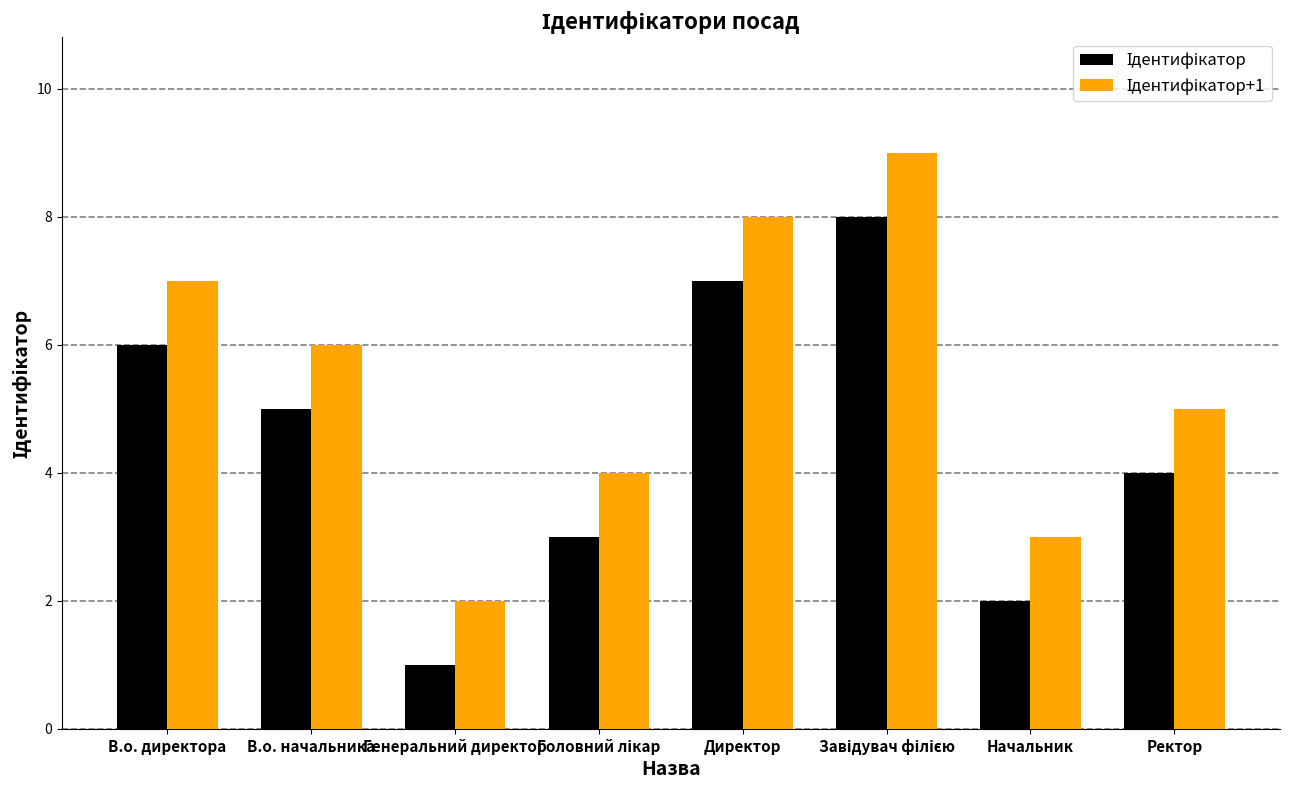

At which category does the chart reach its minimum across all series?

Генеральний директор